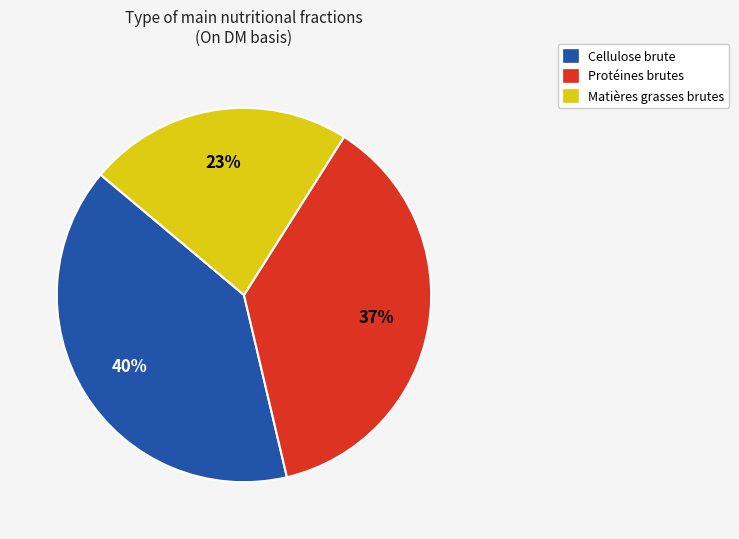

How many segments does this pie chart have?

3